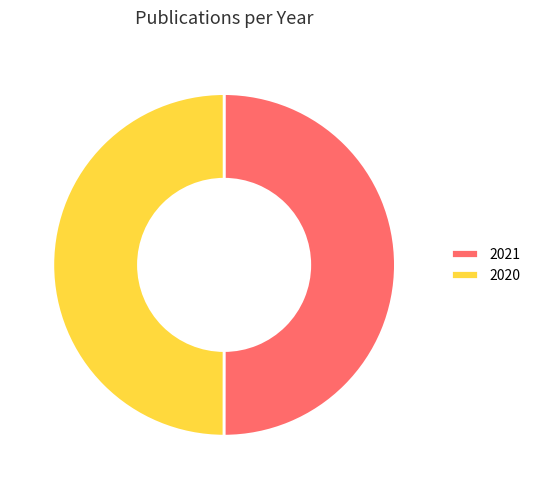

The 2020 slice represents 37% of the pie. True or false?

False